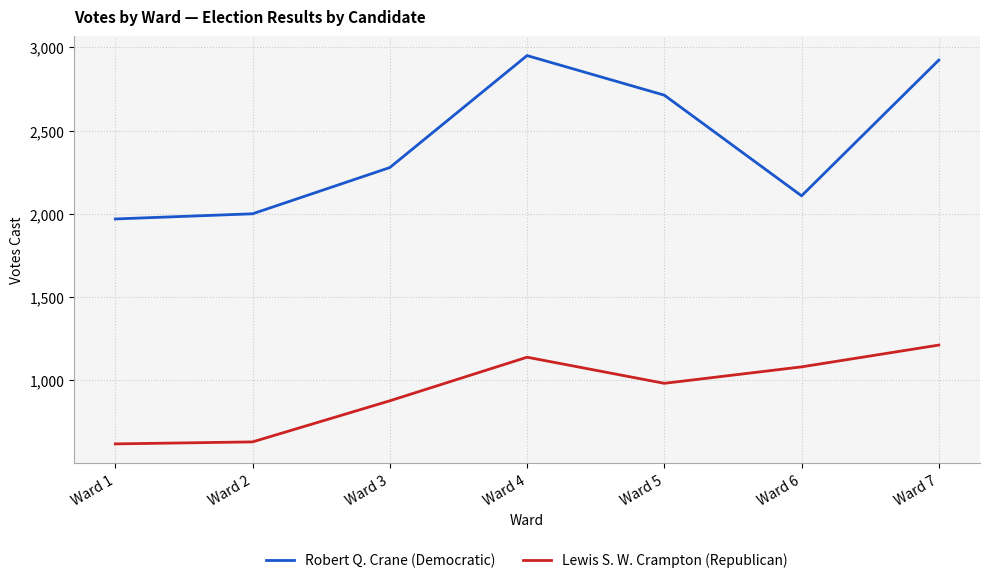

In Robert Q. Crane (Democratic), how many points are lower than both neighbors (excluding endpoints)?

1